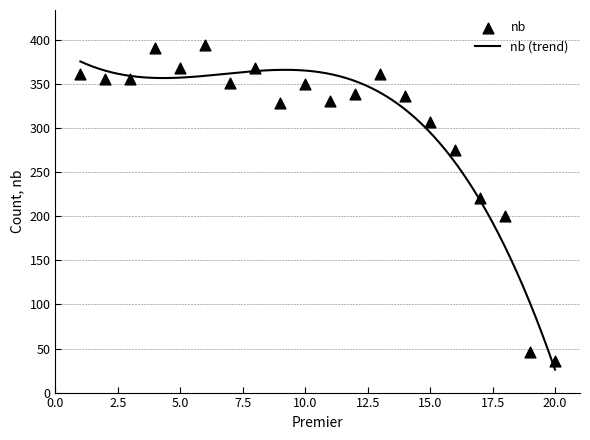

What is the ratio of the value at 5.0 to the value at 20.0?

10.2